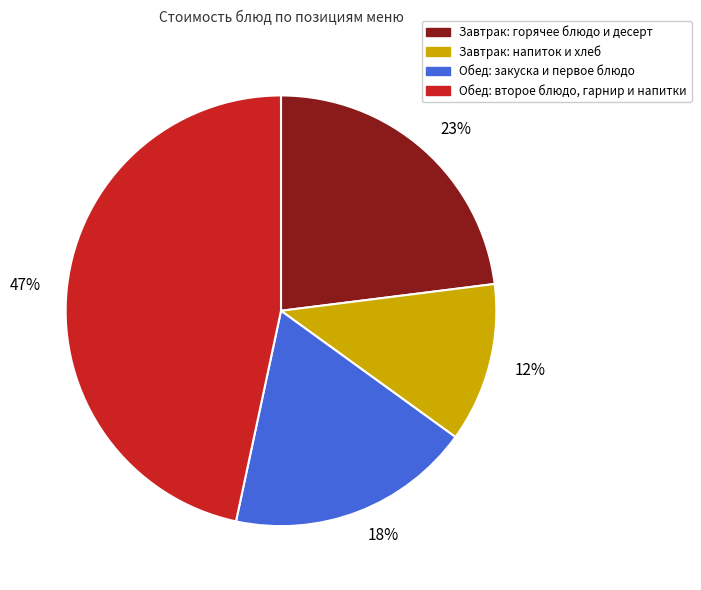

Between Обед: второе блюдо, гарнир и напитки and Завтрак: напиток и хлеб, which is larger?

Обед: второе блюдо, гарнир и напитки